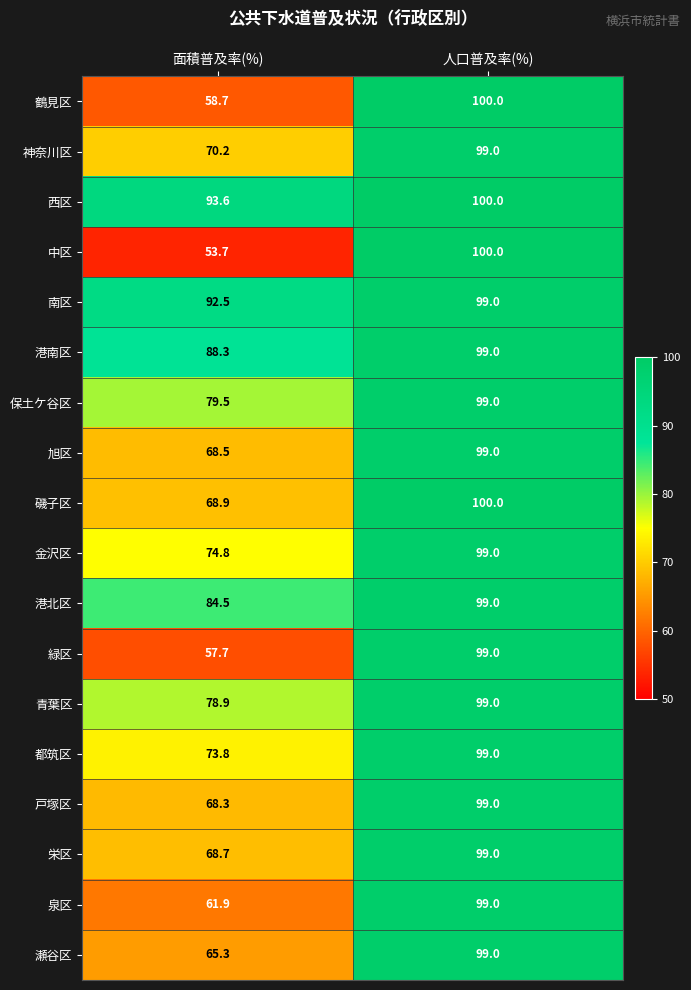

What is the smallest value displayed?

53.7